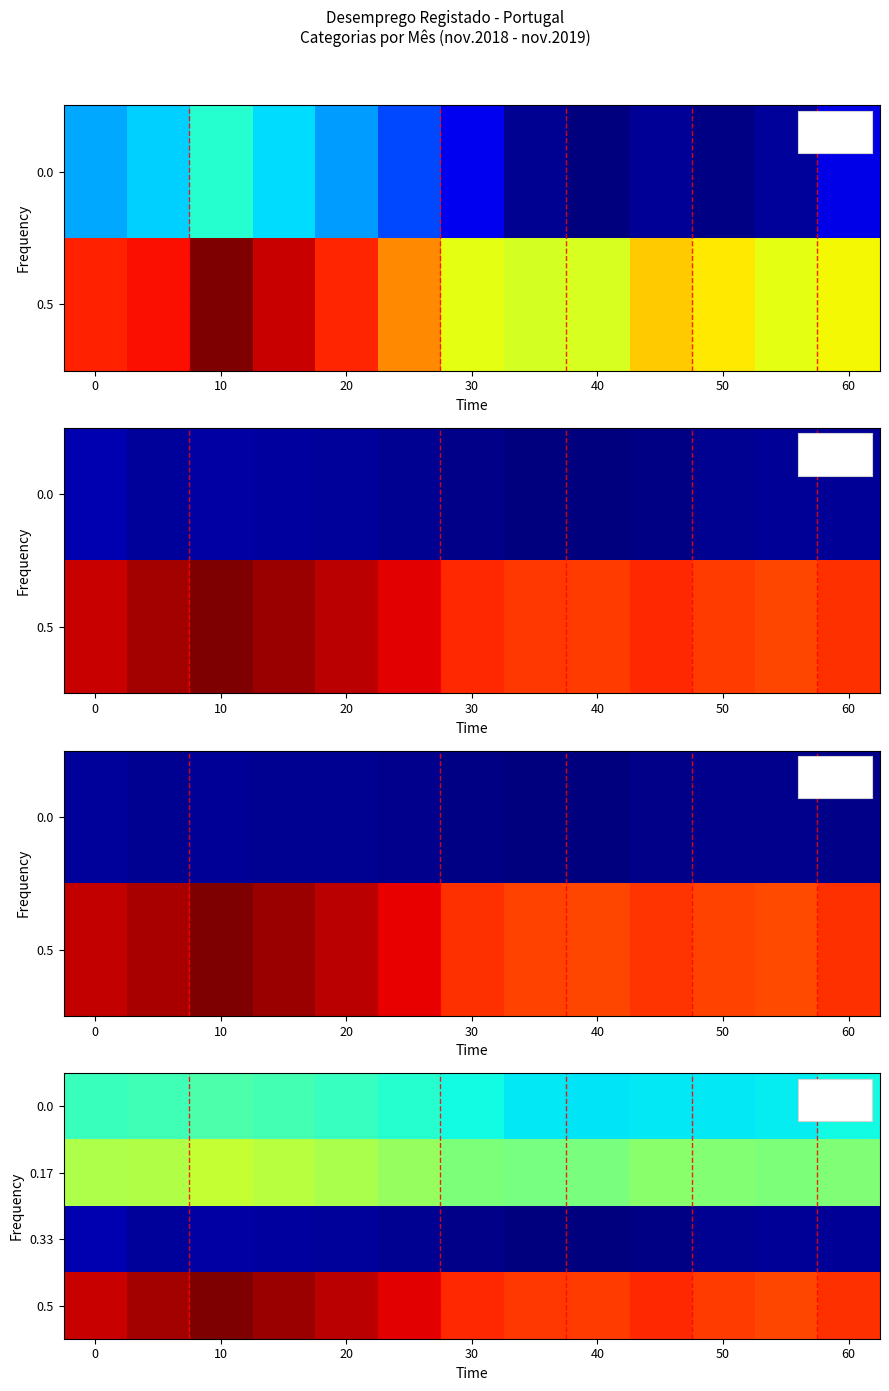

What is the minimum value for 0.5?

266143